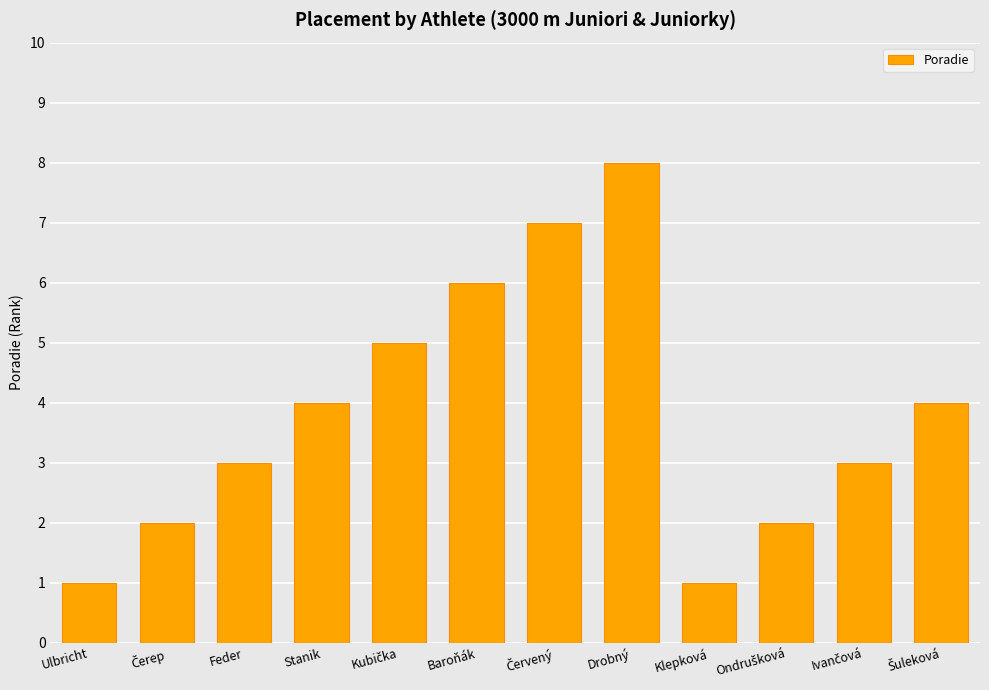

What is the sum of the values at Drobný and Klepková?

9